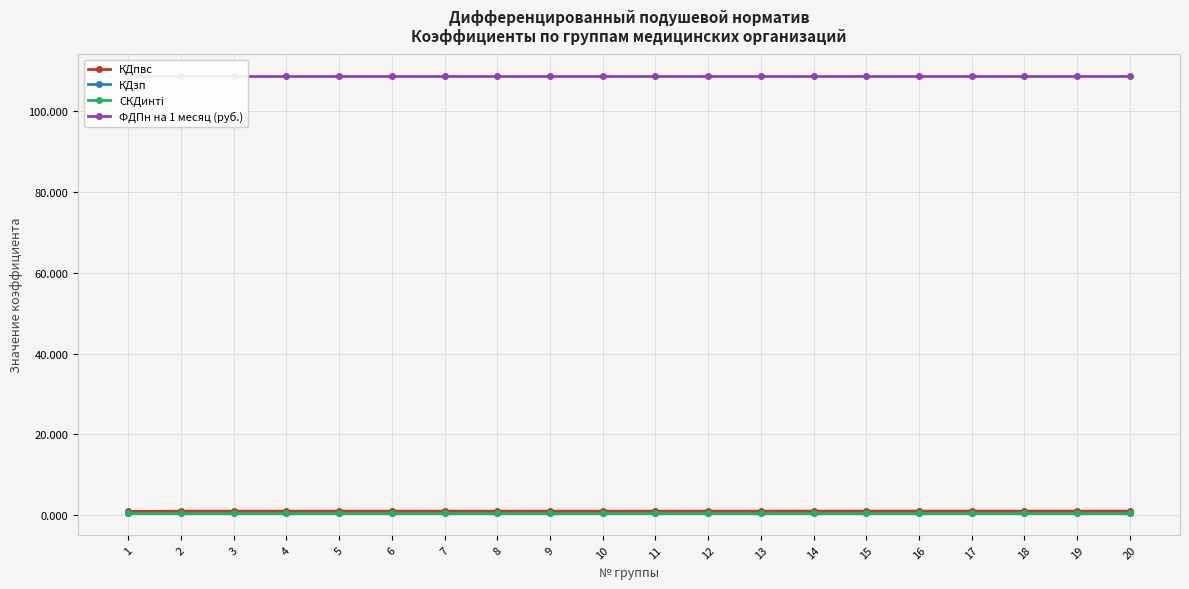

How many data points does each series have?

20